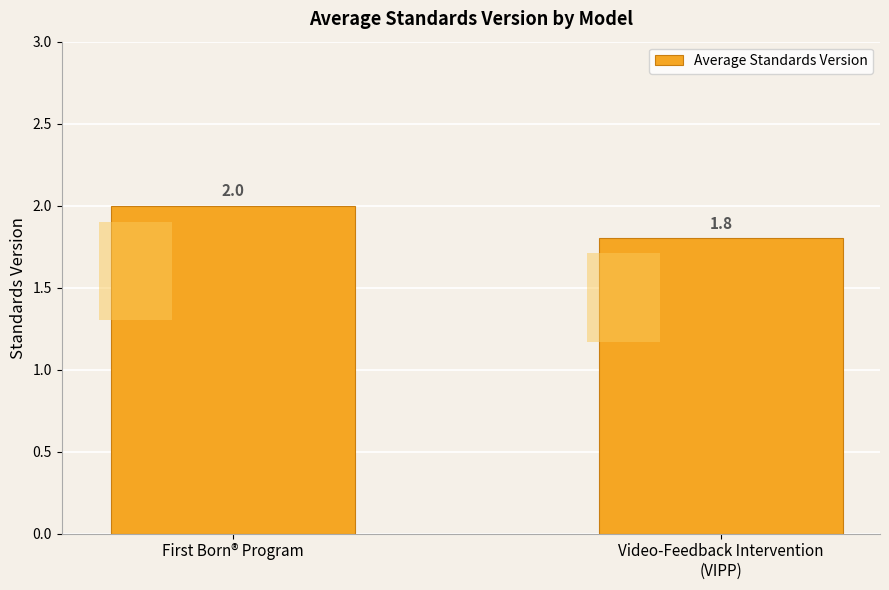

Rank the categories by value from highest to lowest.

First Born® Program, Video-Feedback Intervention
(VIPP)